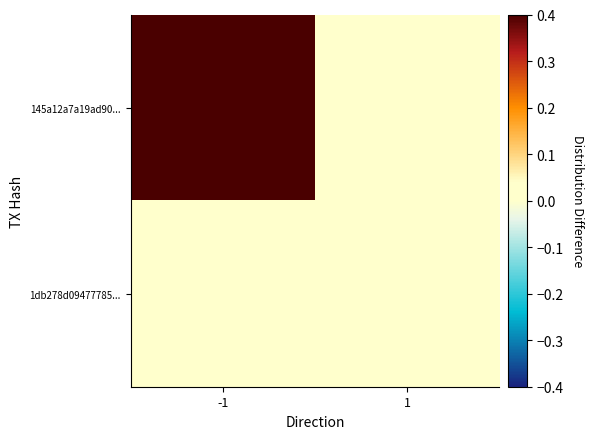

Which category has the lowest value across all series?

1